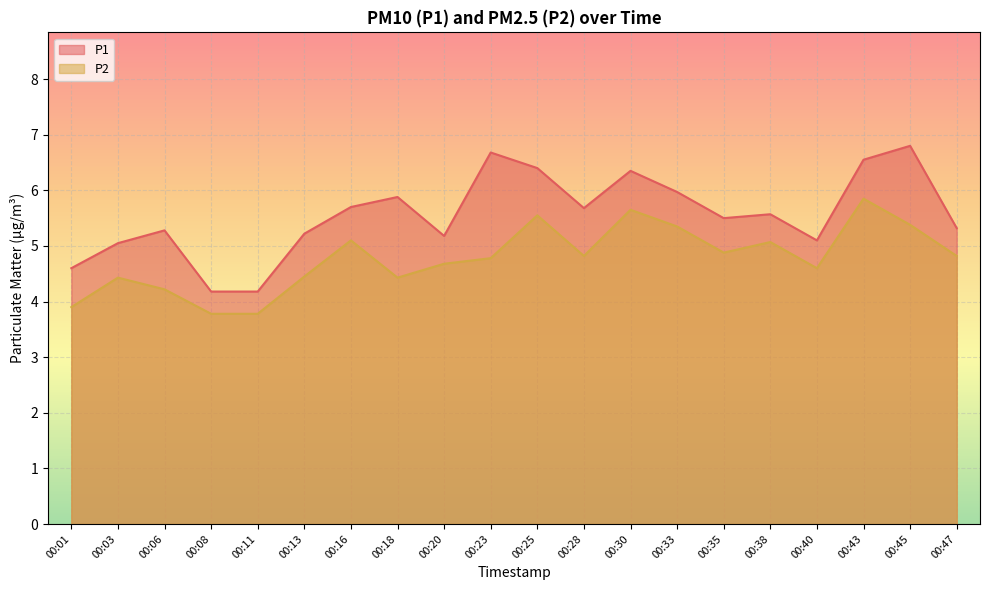

What is the lowest value of the P2 series?

3.8